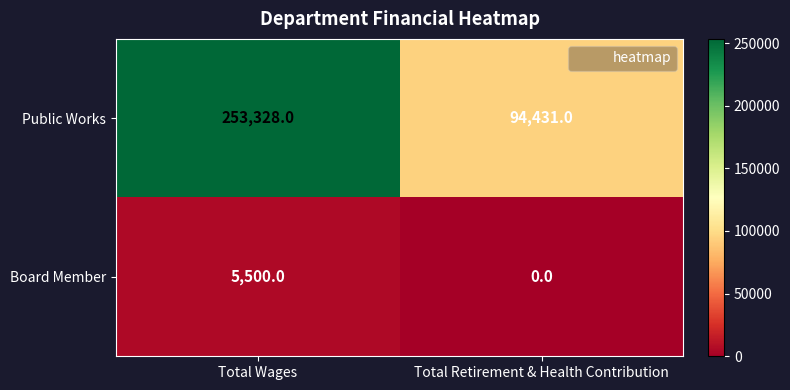

Which series changed the most between Total Wages and Total Retirement & Health Contribution?

Public Works